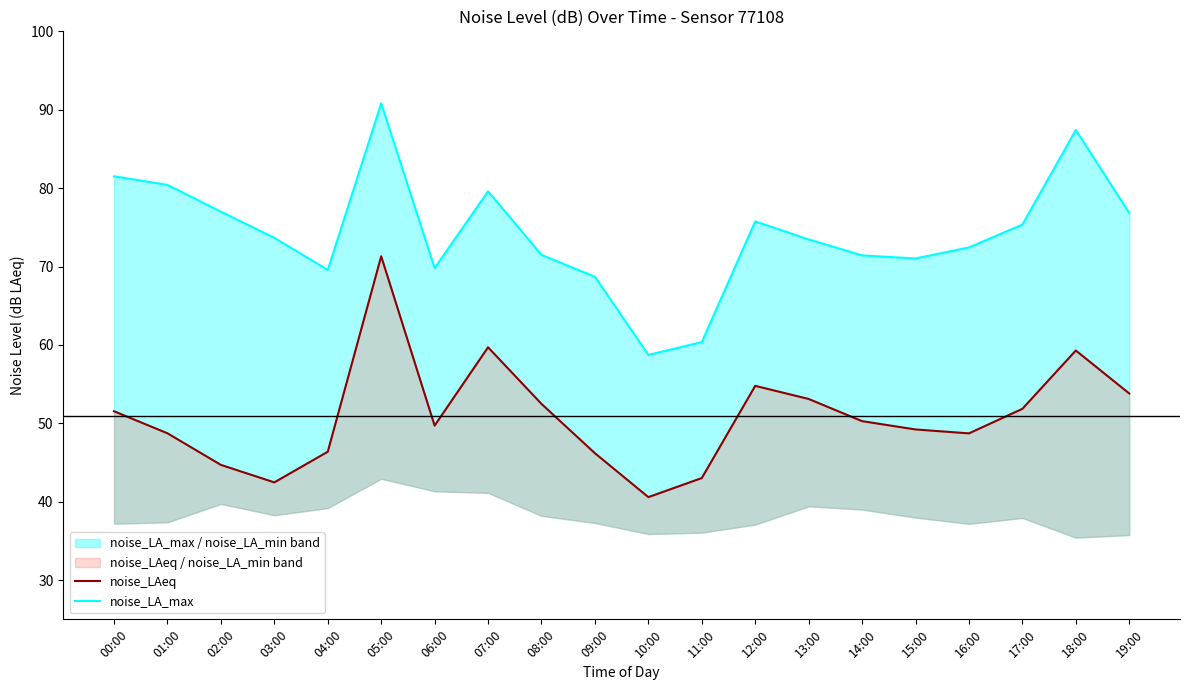

How many distinct data groups are displayed?

2